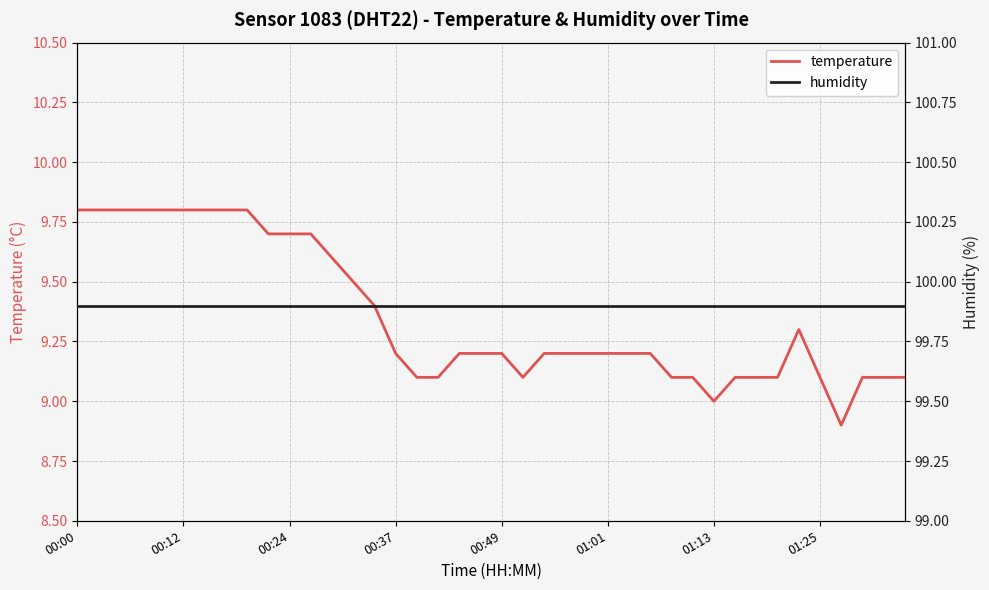

Reading left to right, list all the values displayed in this chart.

temperature: 9.8	9.8	9.8	9.8	9.8	9.8	9.8	9.8	9.8	9.7	9.7	9.7	9.6	9.5	9.4	9.2	9.1	9.1	9.2	9.2	9.2	9.1	9.2	9.2	9.2	9.2	9.2	9.2	9.1	9.1	9.0	9.1	9.1	9.1	9.3	9.1	8.9	9.1	9.1	9.1
humidity: 99.9	99.9	99.9	99.9	99.9	99.9	99.9	99.9	99.9	99.9	99.9	99.9	99.9	99.9	99.9	99.9	99.9	99.9	99.9	99.9	99.9	99.9	99.9	99.9	99.9	99.9	99.9	99.9	99.9	99.9	99.9	99.9	99.9	99.9	99.9	99.9	99.9	99.9	99.9	99.9